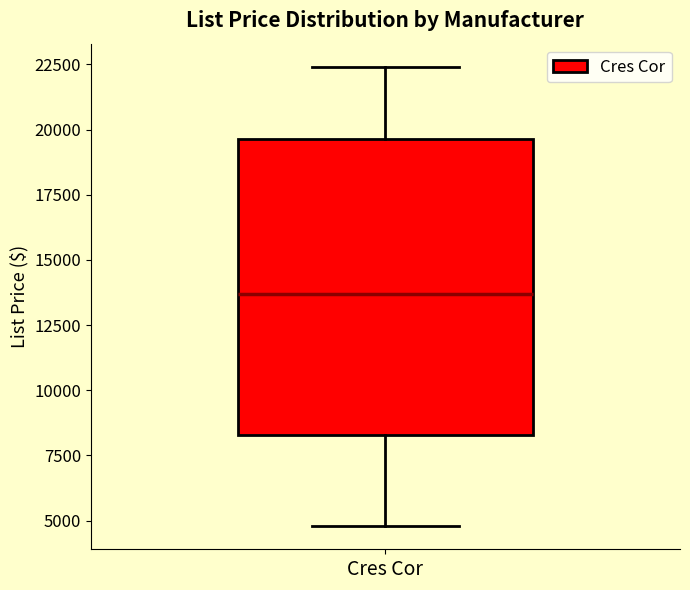

Where does the lower whisker of the box for Cres Cor end on the y-axis? The values are not printed on the chart, so give them approximately, as read against the axis.

5000